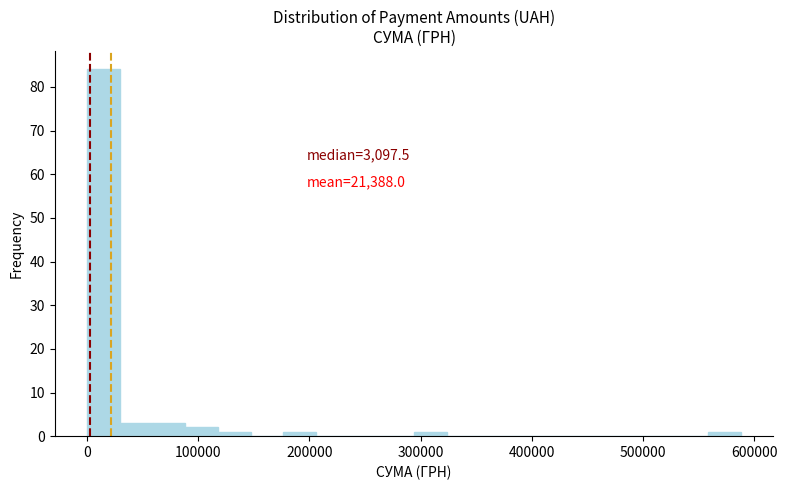

Read against the x-axis, roughly where is the centre of the tallest bar?

20000